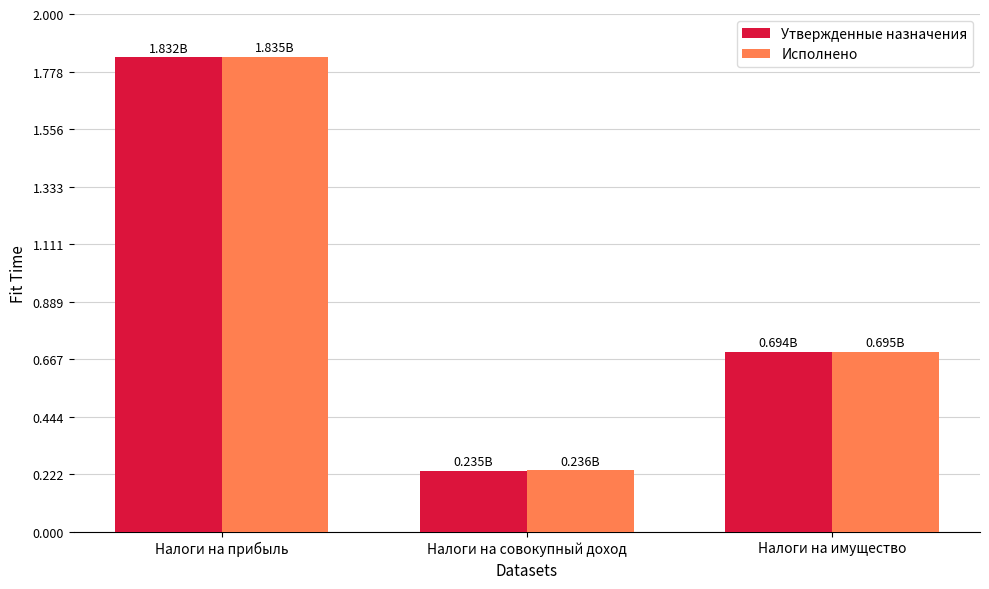

What are all the series names shown in the legend?

Утвержденные назначения, Исполнено